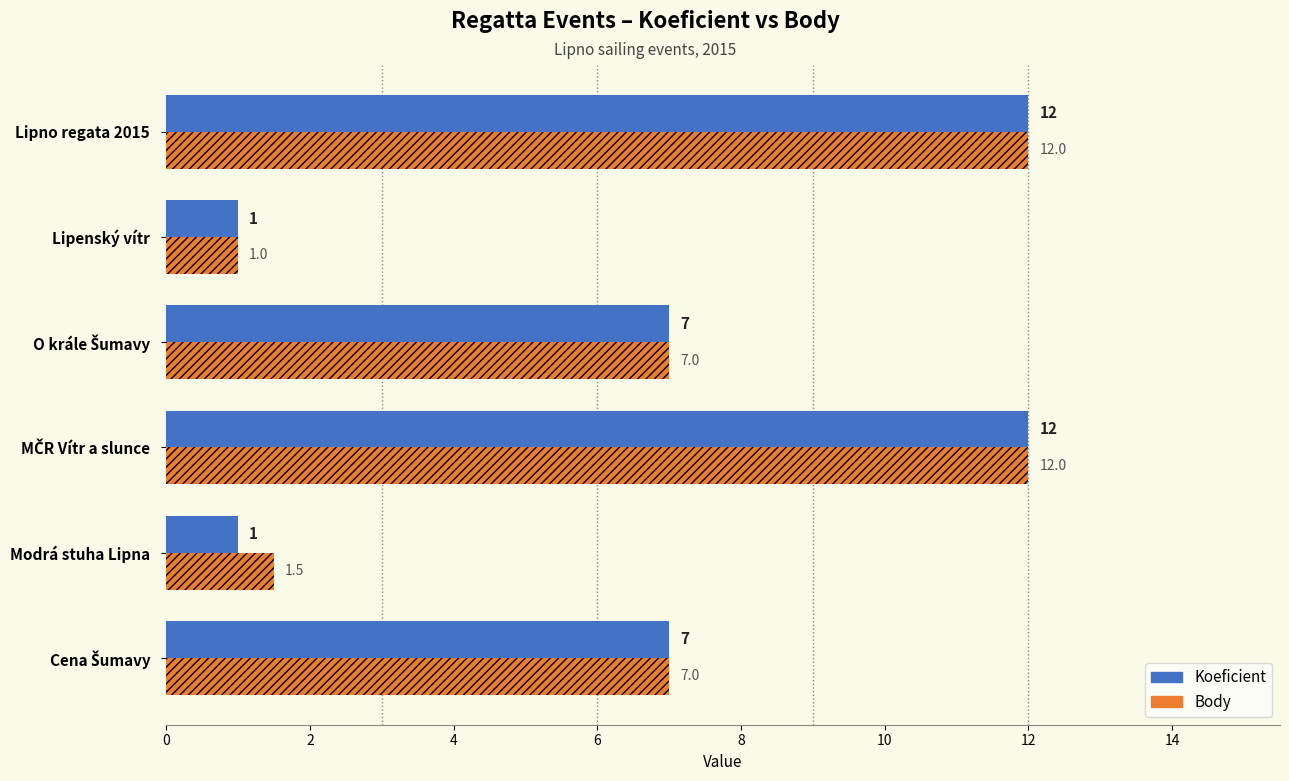

What is the maximum value shown in the chart?

12.0